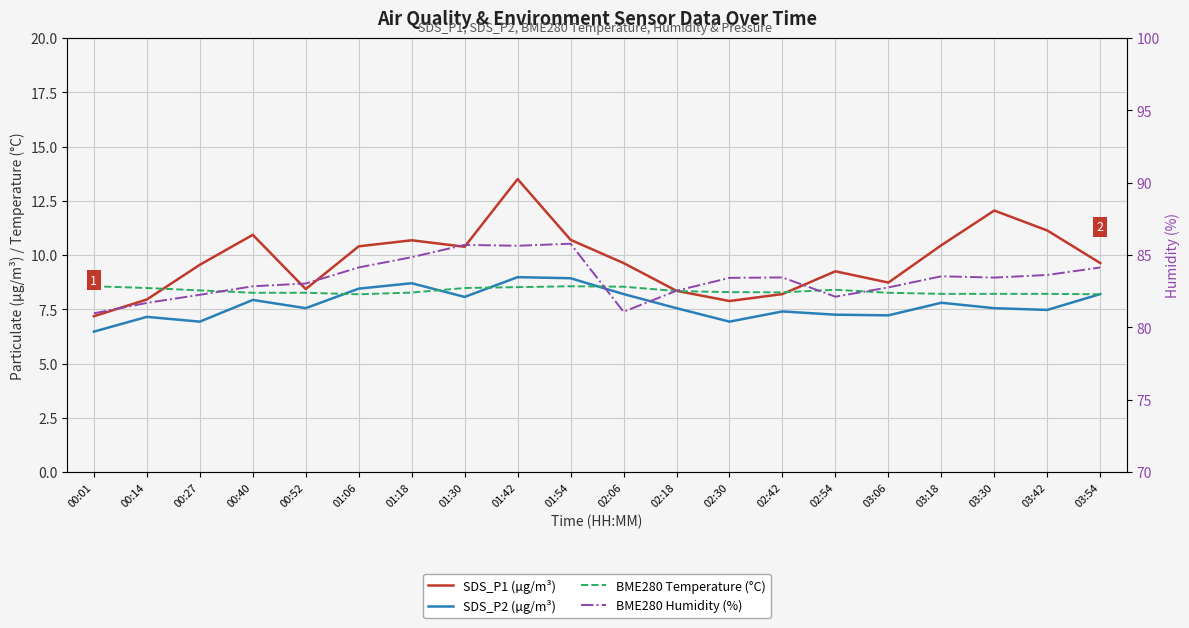

What is the label of the 15th point from the left?

02:54